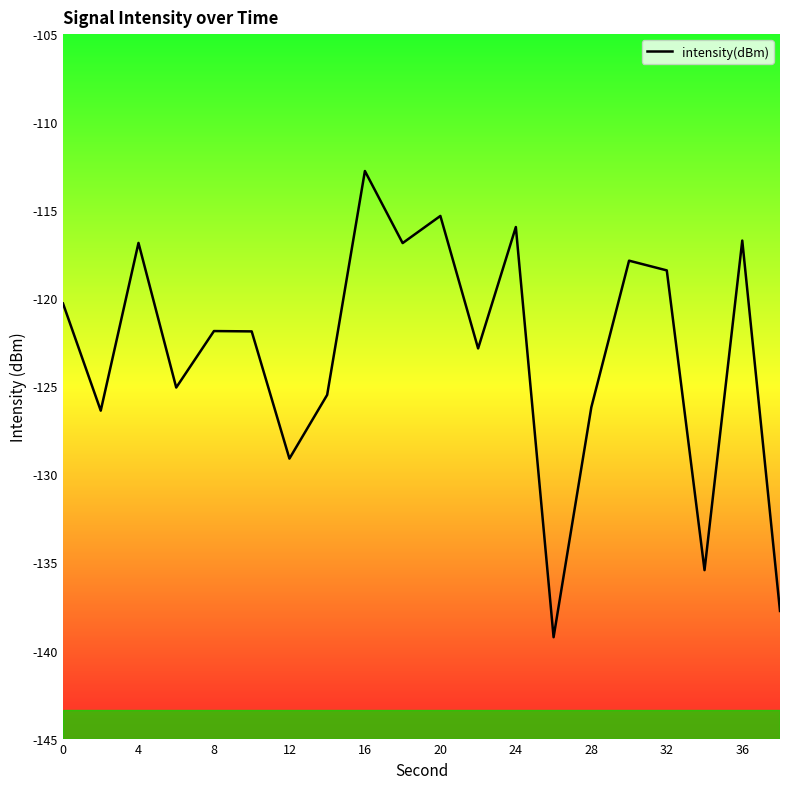

What is the difference between the maximum and minimum values?

26.5